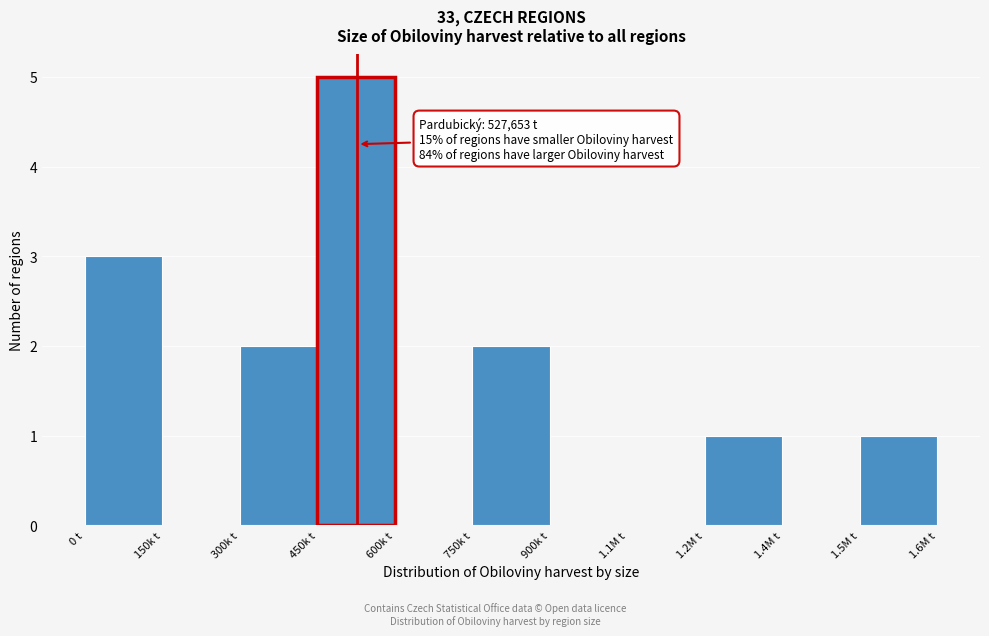

Reading right to left, list all the values displayed in this chart.

1.5M t=1	1.4M t=0	1.2M t=1	1.1M t=0	900k t=0	750k t=2	600k t=0	450k t=5	300k t=2	150k t=0	0 t=3